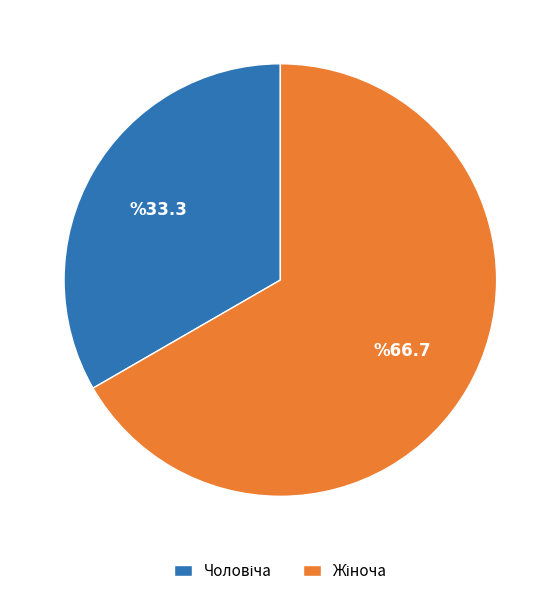

Is there any slice that represents more than half of the pie?

Yes